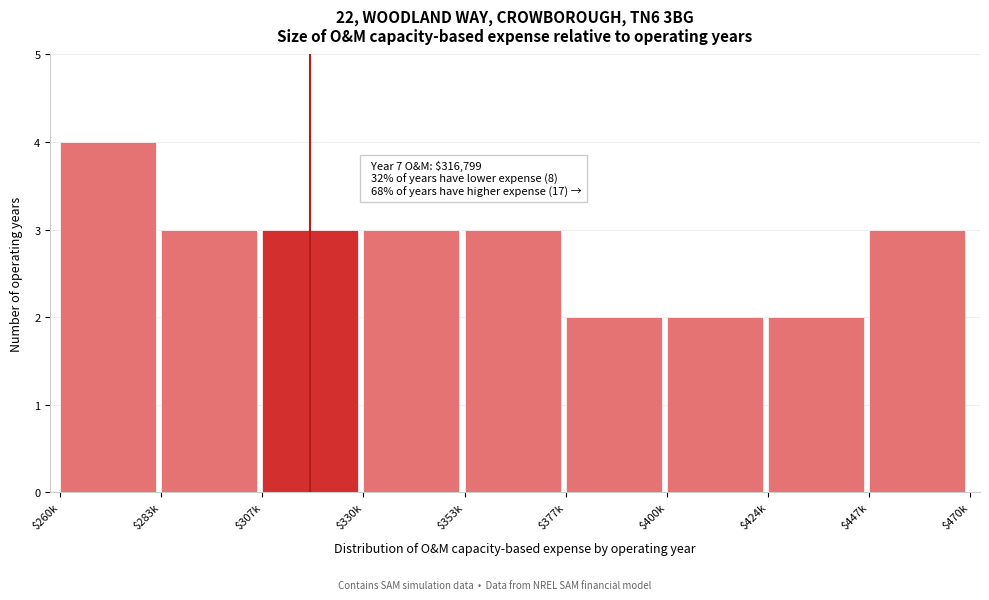

Reading left to right, list all the values displayed in this chart.

4	3	3	3	3	2	2	2	3